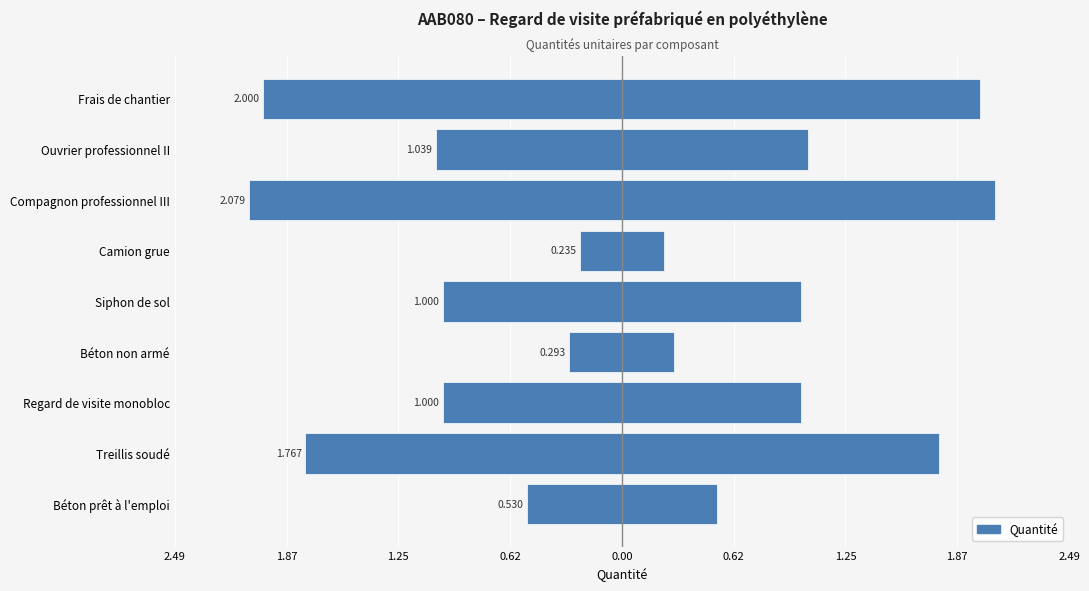

Between Ouvrier professionnel II and Camion grue, which is larger?

Camion grue